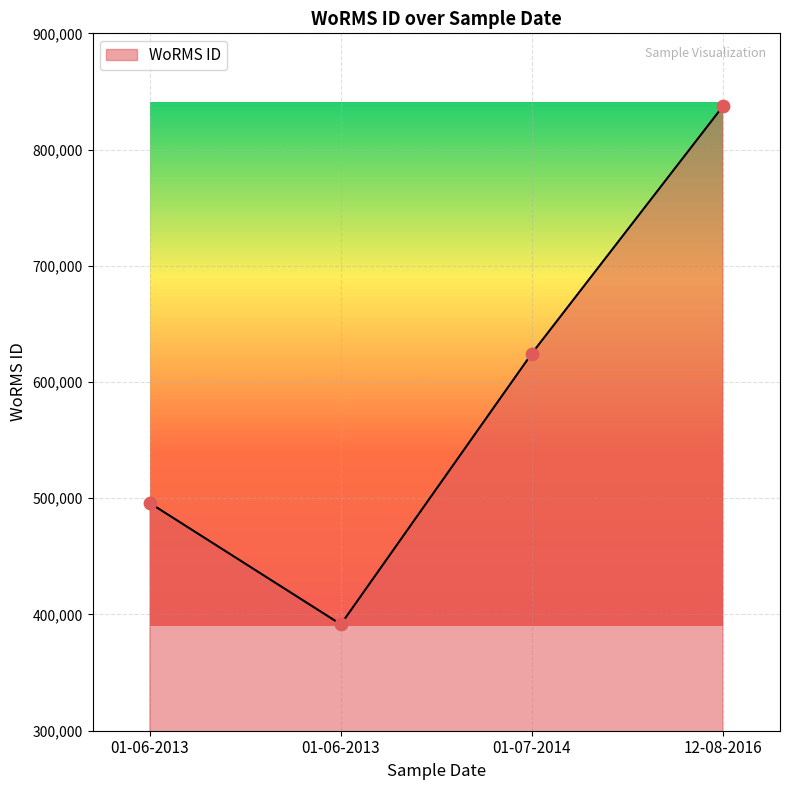

Approximately how many times larger is the value at 01-06-2013 compared to 12-08-2016?

0.5